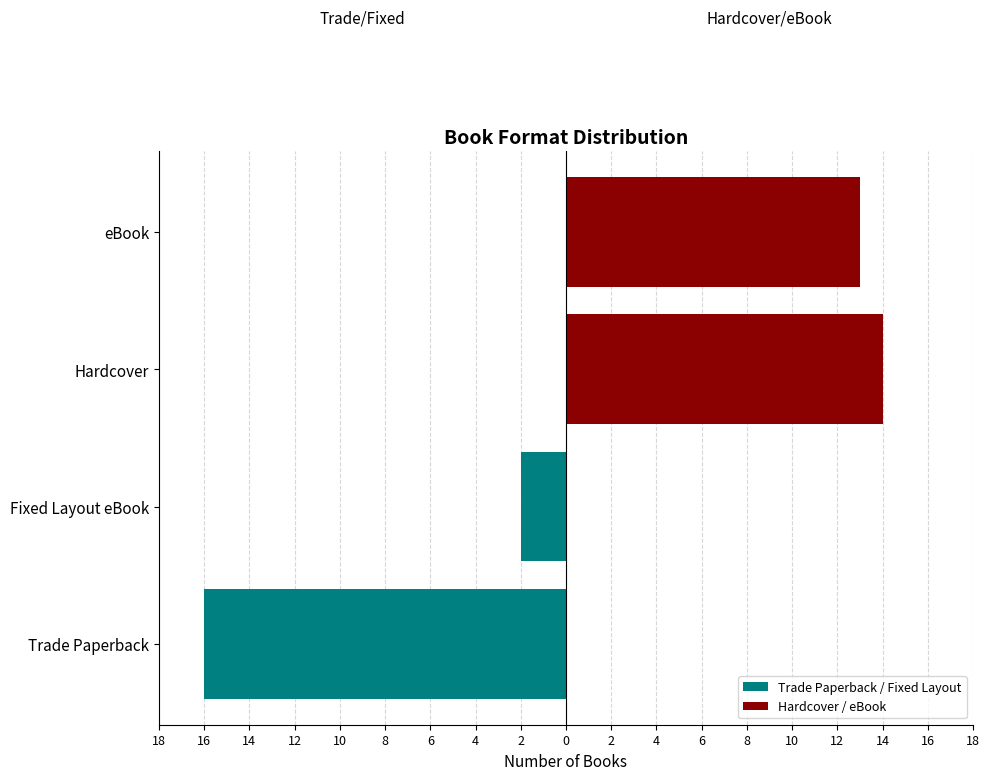

True or false: Hardcover / eBook has a value of 22 at eBook.

False